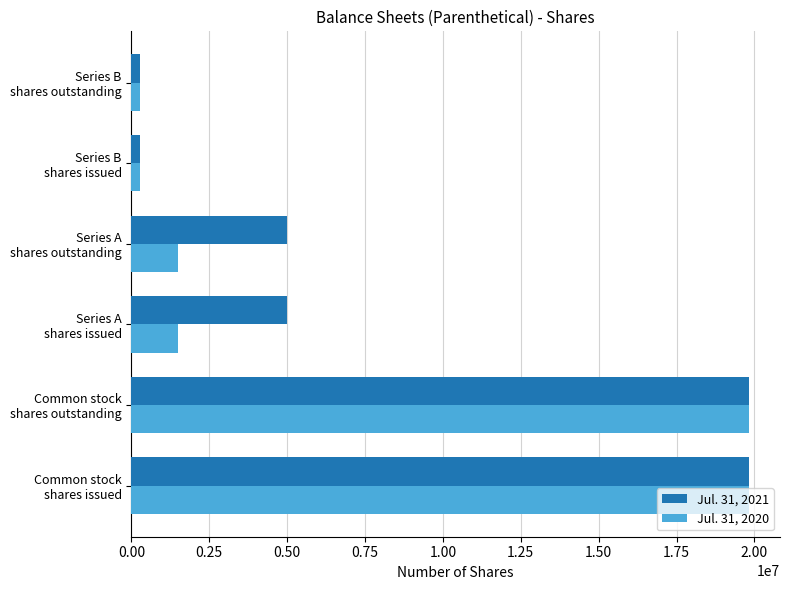

List the series in order of their overall mean, highest first.

Jul. 31, 2021, Jul. 31, 2020